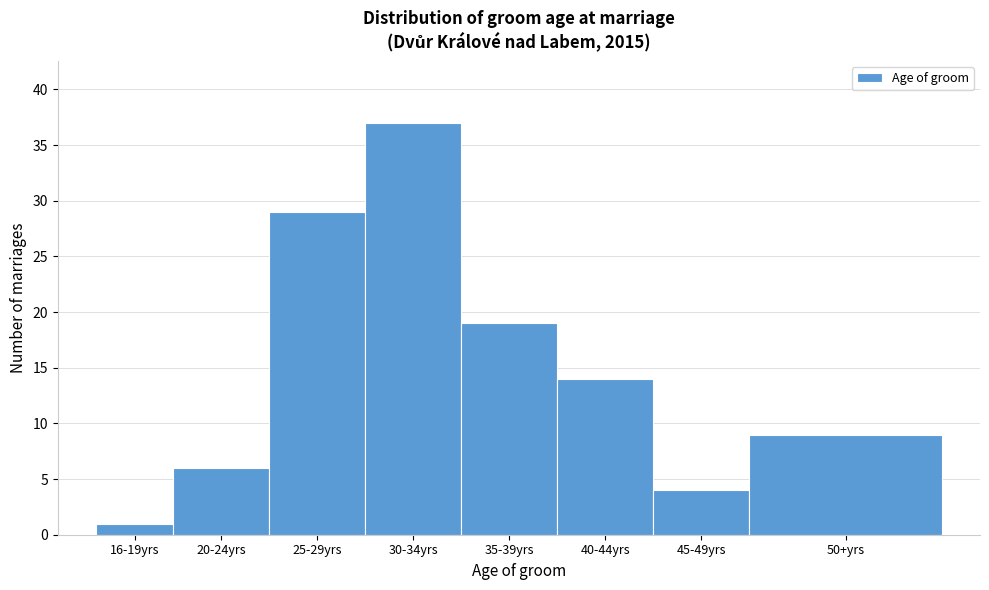

Reading left to right, list all the values displayed in this chart.

16-19yrs=1	20-24yrs=6	25-29yrs=29	30-34yrs=37	35-39yrs=19	40-44yrs=14	45-49yrs=4	50+yrs=9